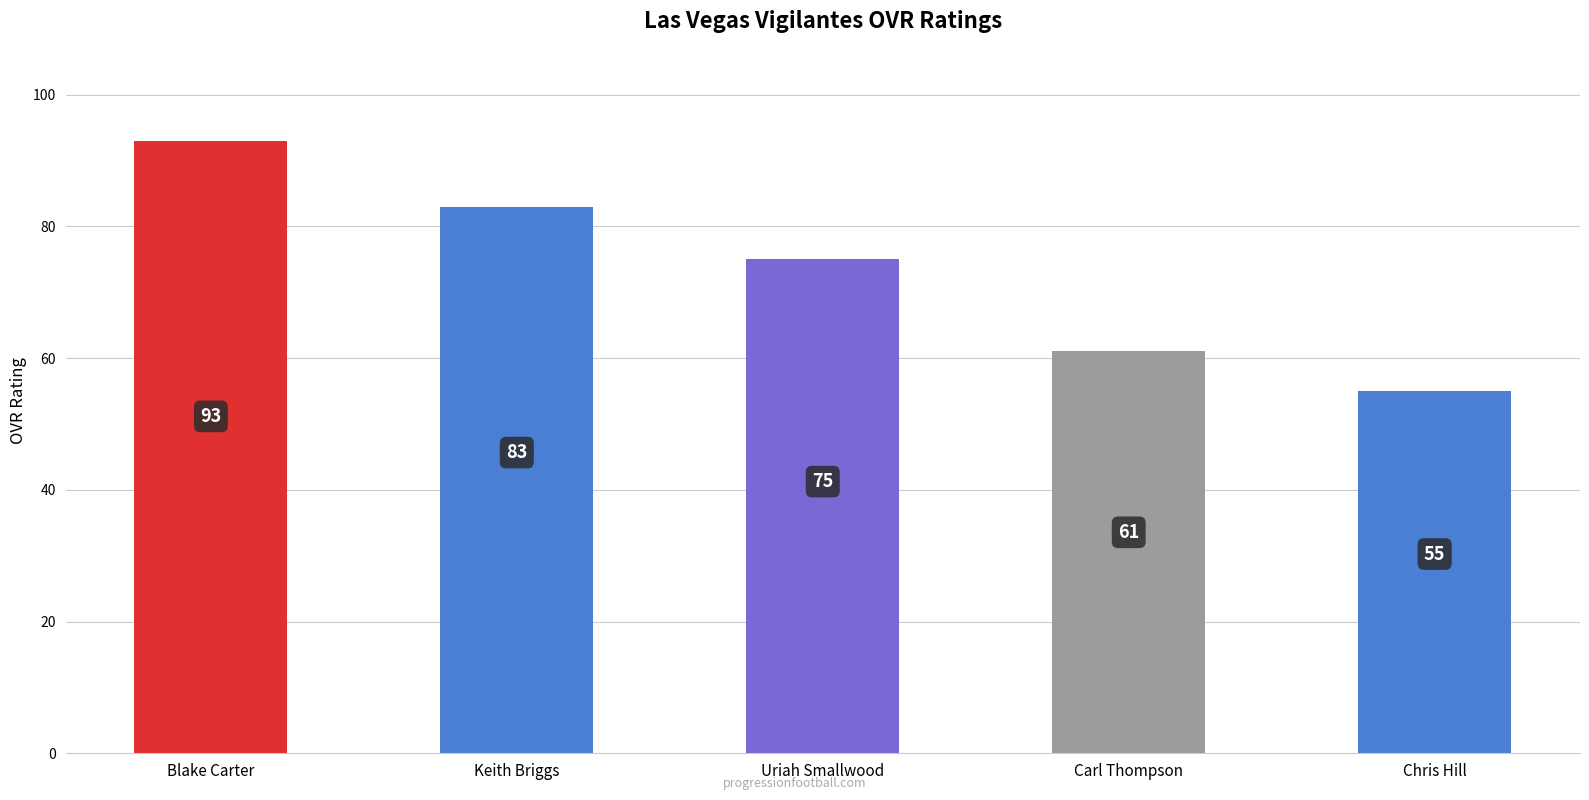

What is the value of the 2nd bar from the left?

83